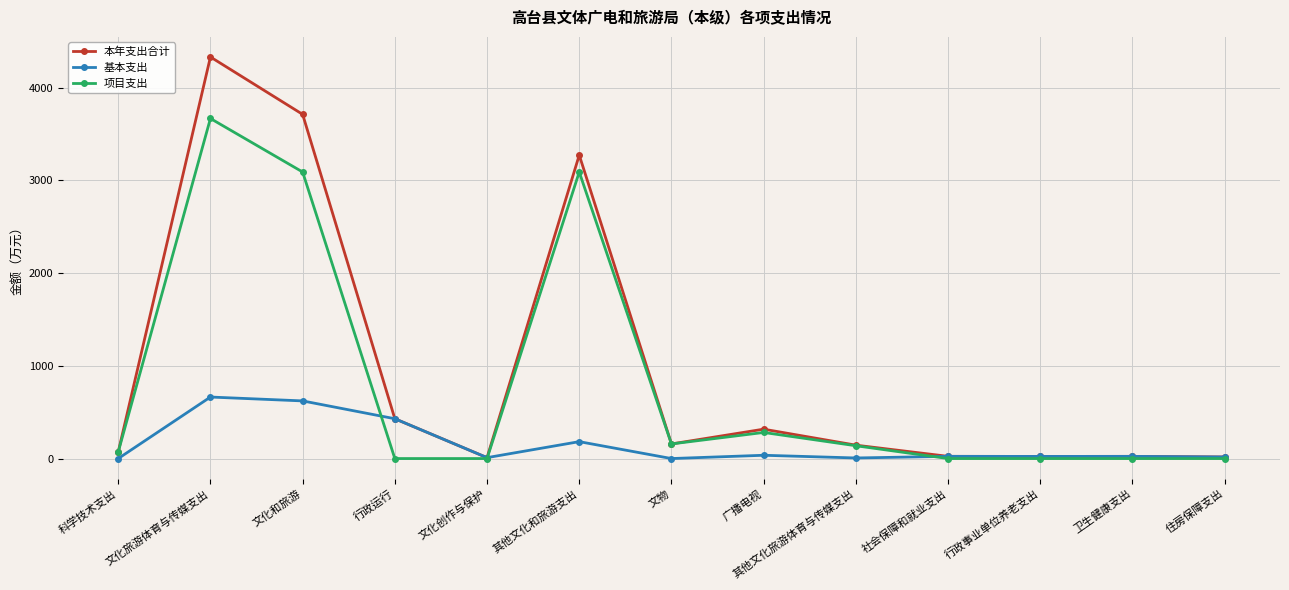

What is the label of the 6th point from the left?

其他文化和旅游支出